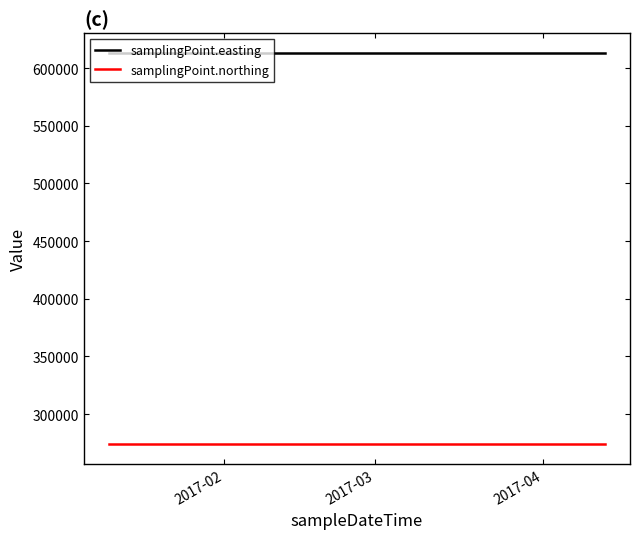

What is the highest value of the samplingPoint.easting series?

613323